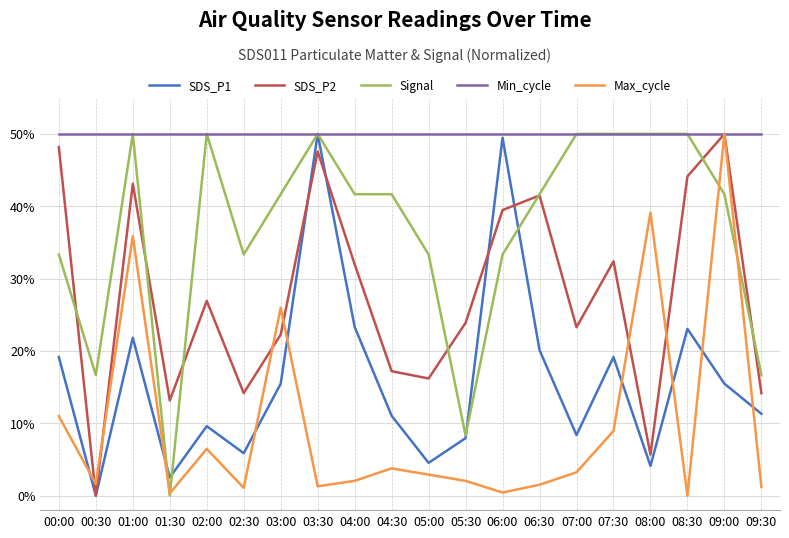

Rank the series by their average value, from lowest to highest.

Max_cycle, SDS_P1, SDS_P2, Signal, Min_cycle